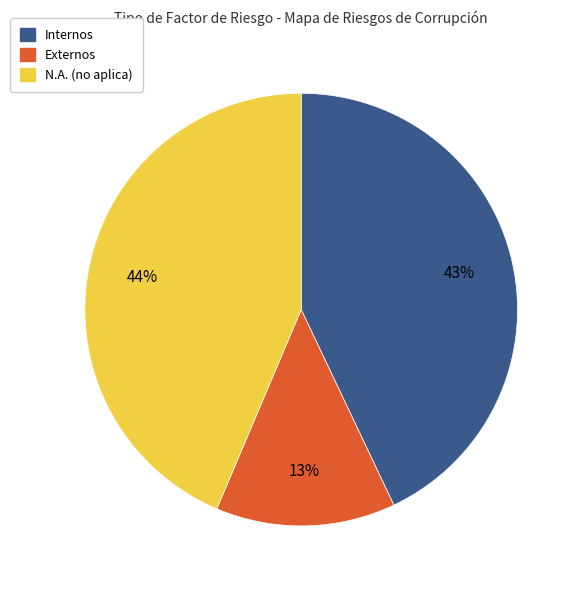

Between Internos and N.A. (no aplica), which is larger?

N.A. (no aplica)